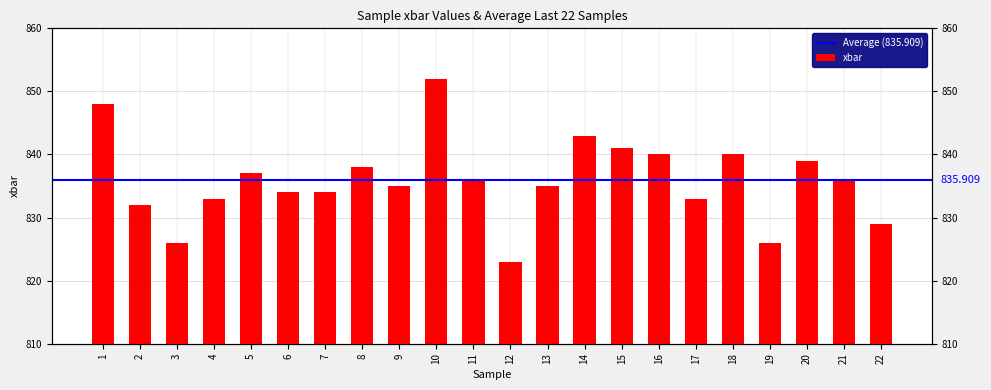

What is the difference between the values at 4 and 20?

6